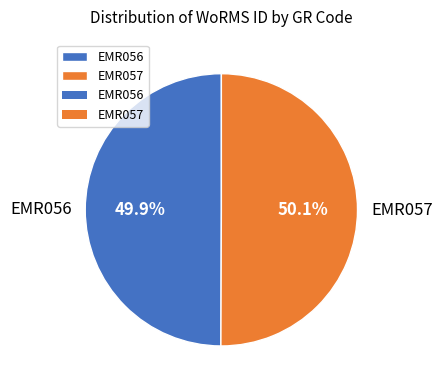

To the nearest percent, what portion does EMR057 represent?

50%